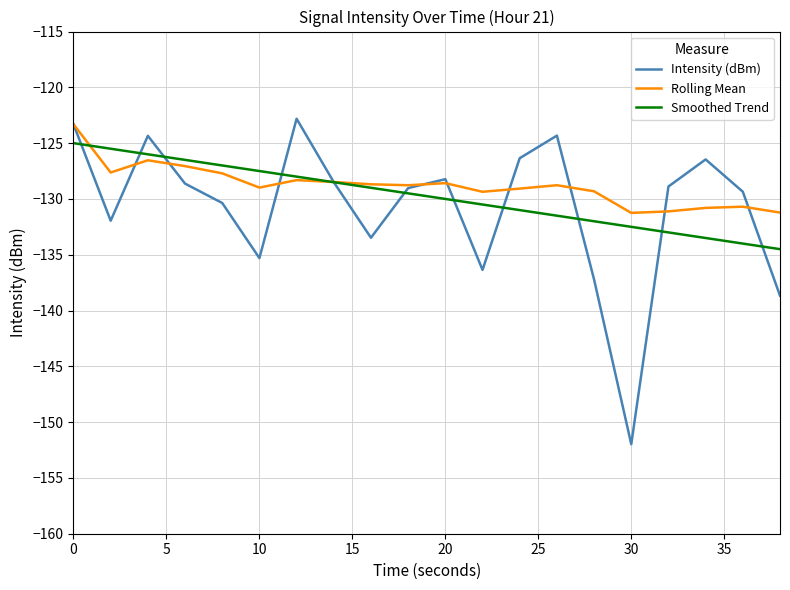

True or false: Rolling Mean has more than 1 interior local peaks.

True